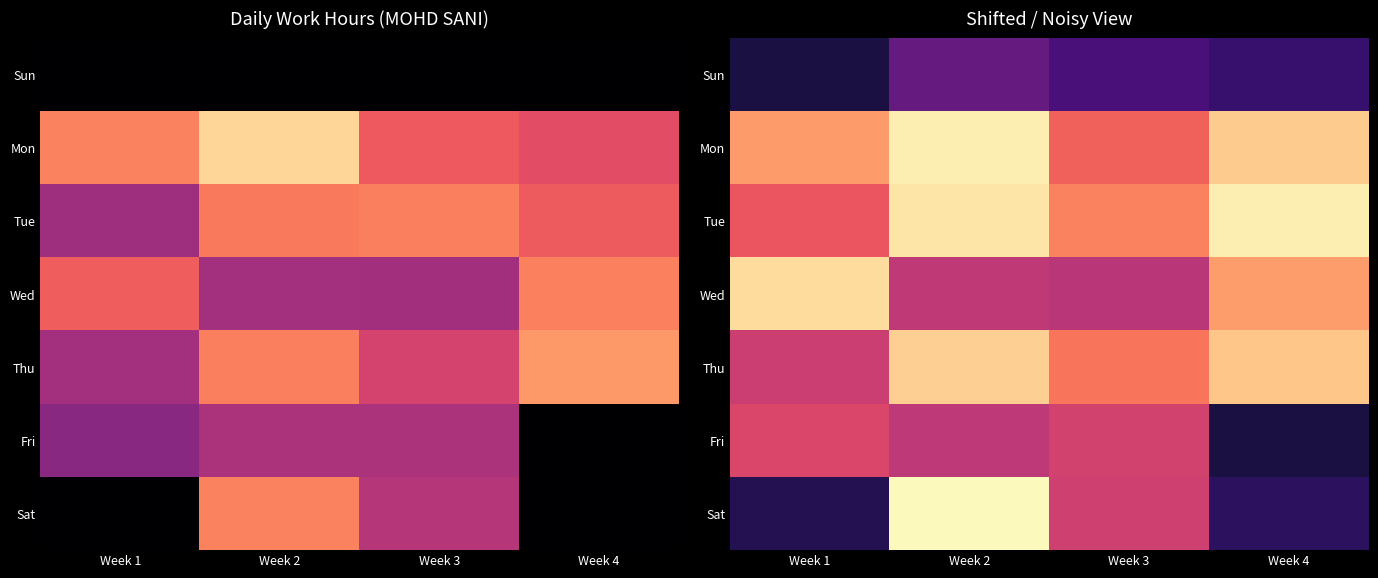

At how many categories does at least one series exceed 17?

4